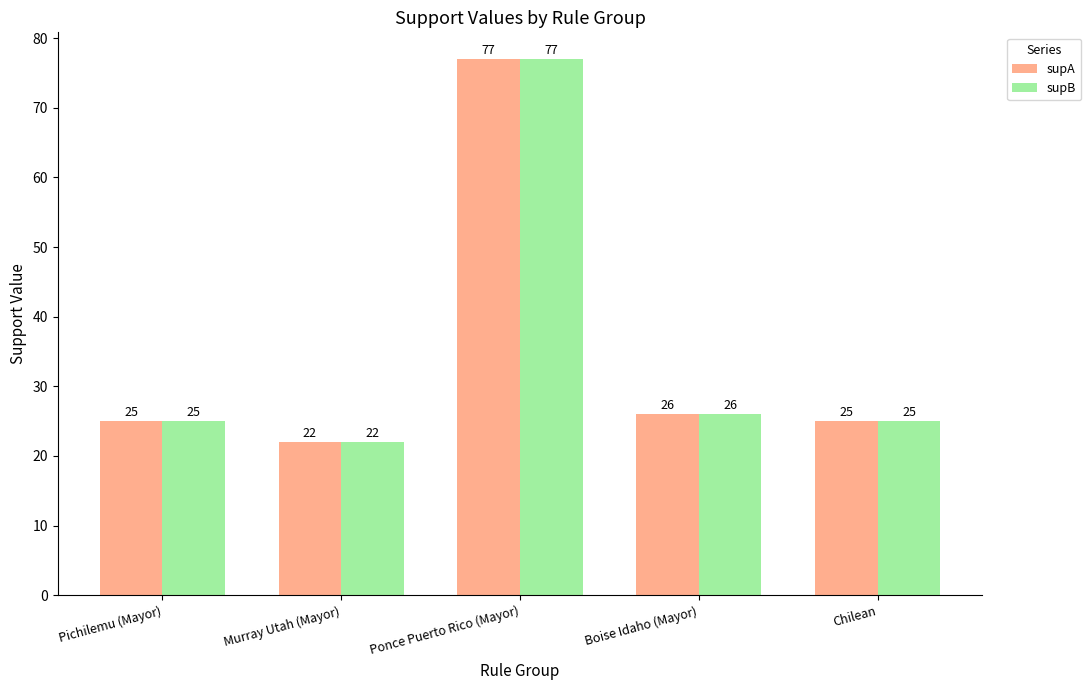

At which category is the sum across all series the highest?

Ponce Puerto Rico (Mayor)